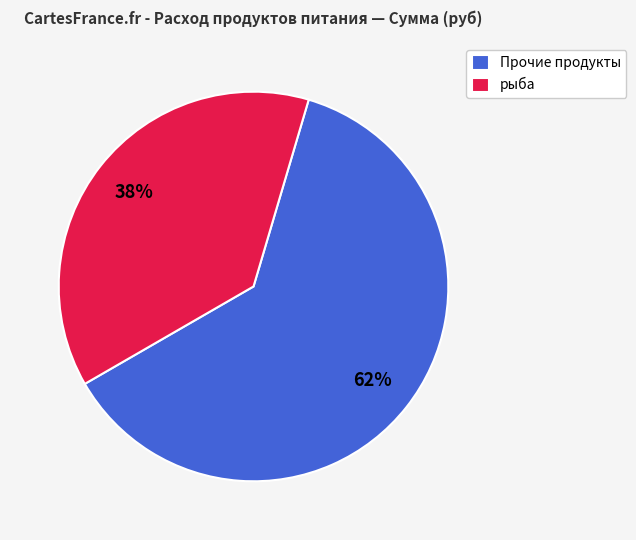

Does any single category account for the majority?

Yes